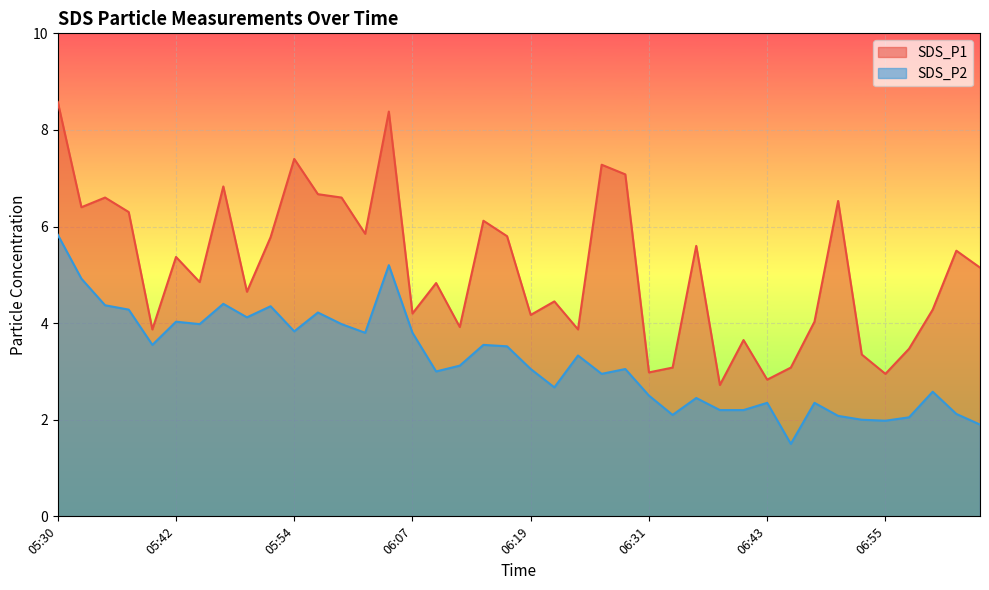

What is the difference between the second highest and second lowest values in the SDS_P2 series?

3.3